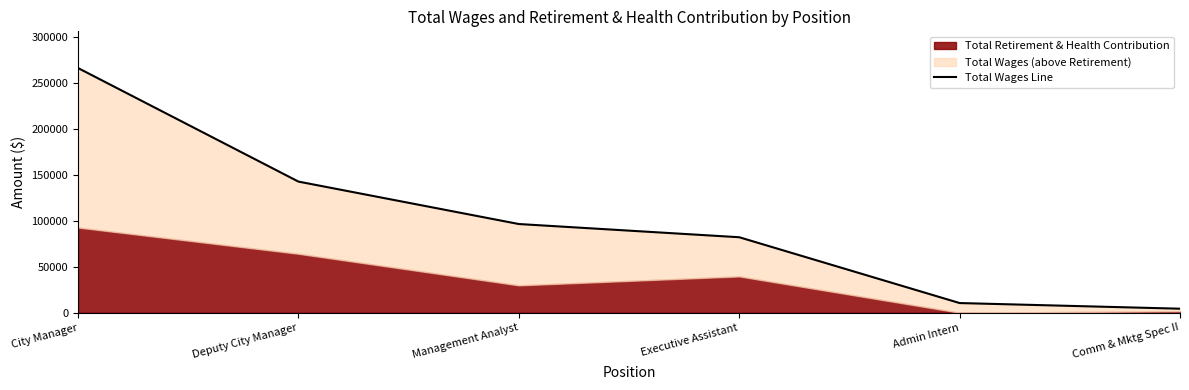

List the labels in order of value, smallest first.

Comm & Mktg Spec II, Admin Intern, Executive Assistant, Management Analyst, Deputy City Manager, City Manager